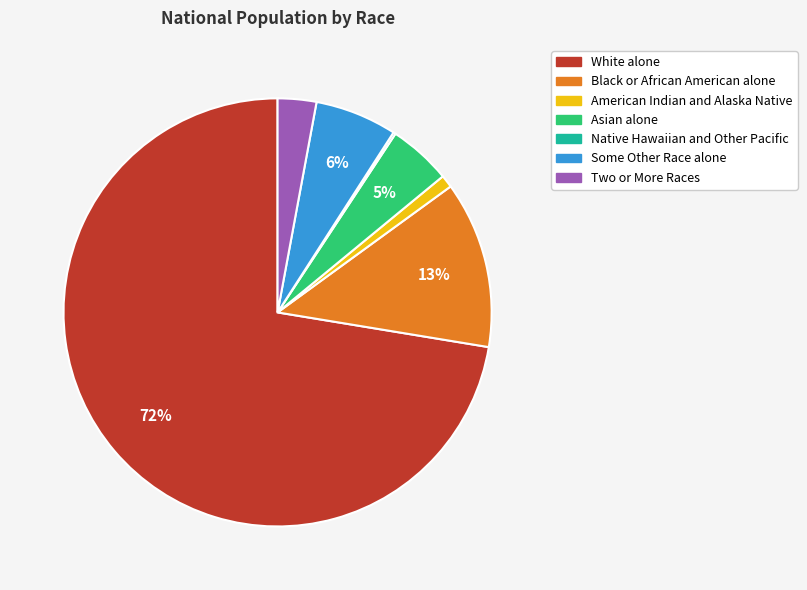

To the nearest percent, what portion does White alone represent?

72%